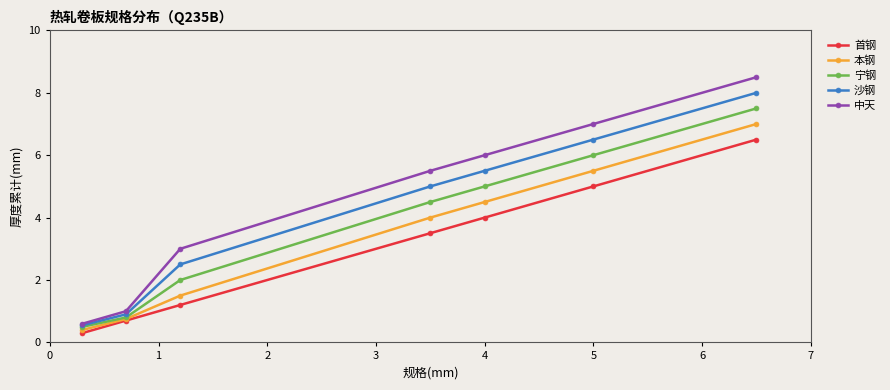

What is the minimum value shown in the chart?

0.3